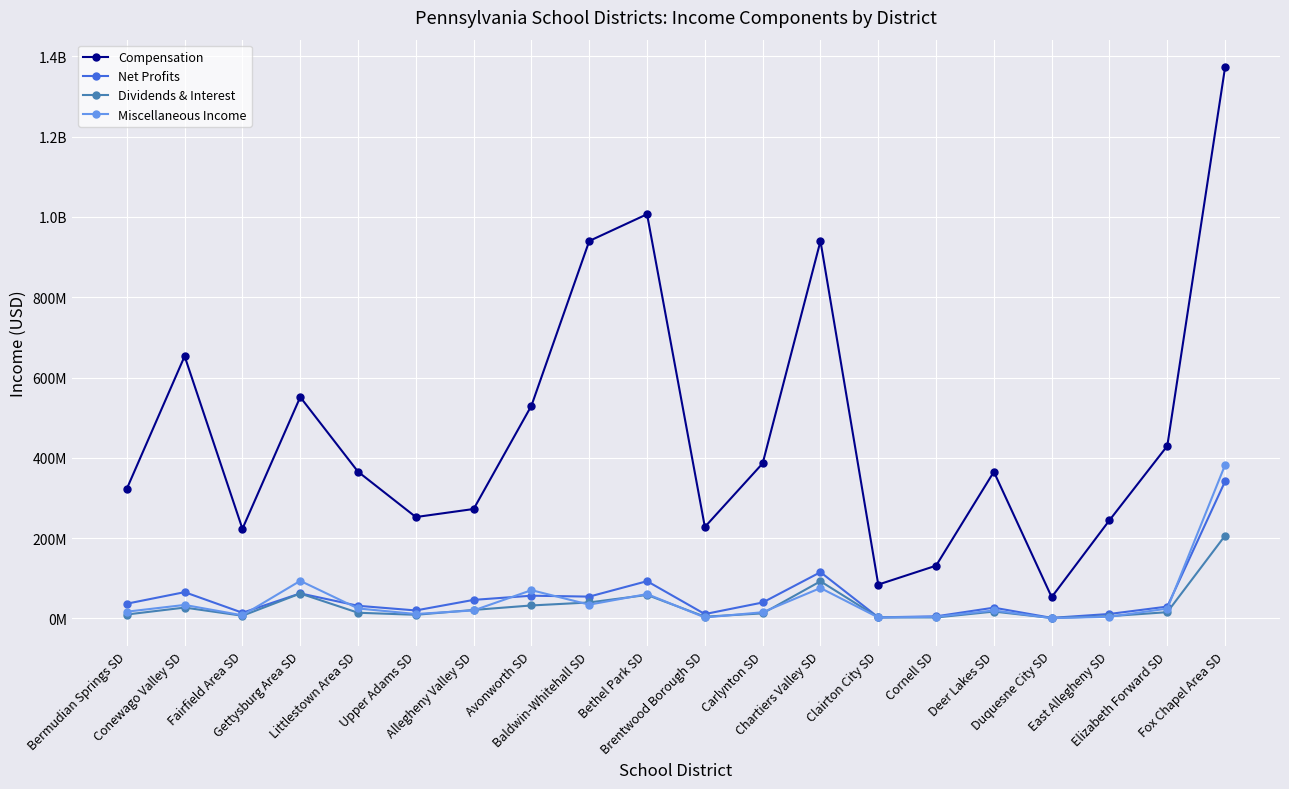

Reading left to right, transcribe all the data shown in this chart.

Compensation: 323048922	653054811	223277838	551277584	365417512	252539000	272604161	529891634	939901958	1006525993	227864883	386194803	939725664	84423714	131479177	365231851	53216540	244627603	429645561	1372541351
Net Profits: 36844653	65577439	14286416	62483773	31604213	20022800	46318812	56732504	54462804	92910610	11005154	39808838	115309174	2877267	5295501	26960144	1499267	11268109	29644787	341512769
Dividends & Interest: 9908839	27174990	6808379	62183854	14317838	9170054	21298732	32446135	39910466	58624287	4487380	12717982	92625174	2601636	2497550	17215605	1171098	5708906	15721018	206302534
Miscellaneous Income: 16947941	33745192	7894862	93718210	24981786	11190433	20092486	70516432	34429384	60832286	2574504	15566740	75835422	2525366	4197778	20009522	846503	4311092	24615322	382294783